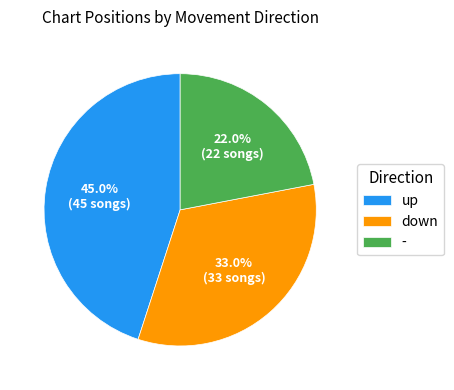

Does any single category account for the majority?

No